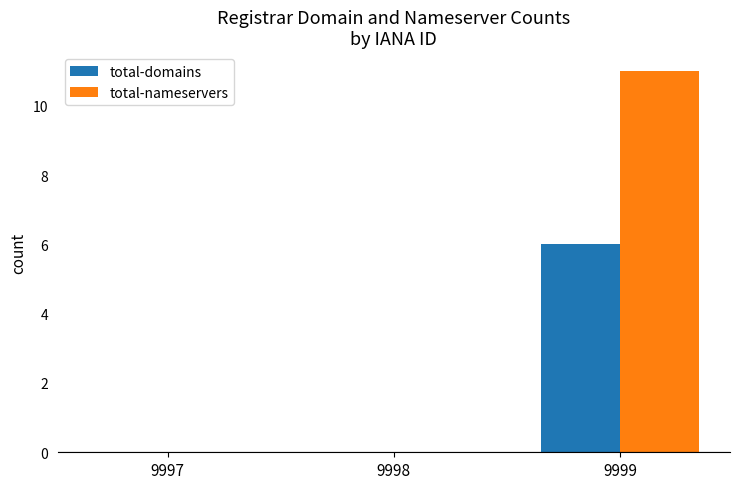

Reading left to right, list all the values displayed in this chart.

total-domains: 9997=0	9998=0	9999=6
total-nameservers: 9997=0	9998=0	9999=11